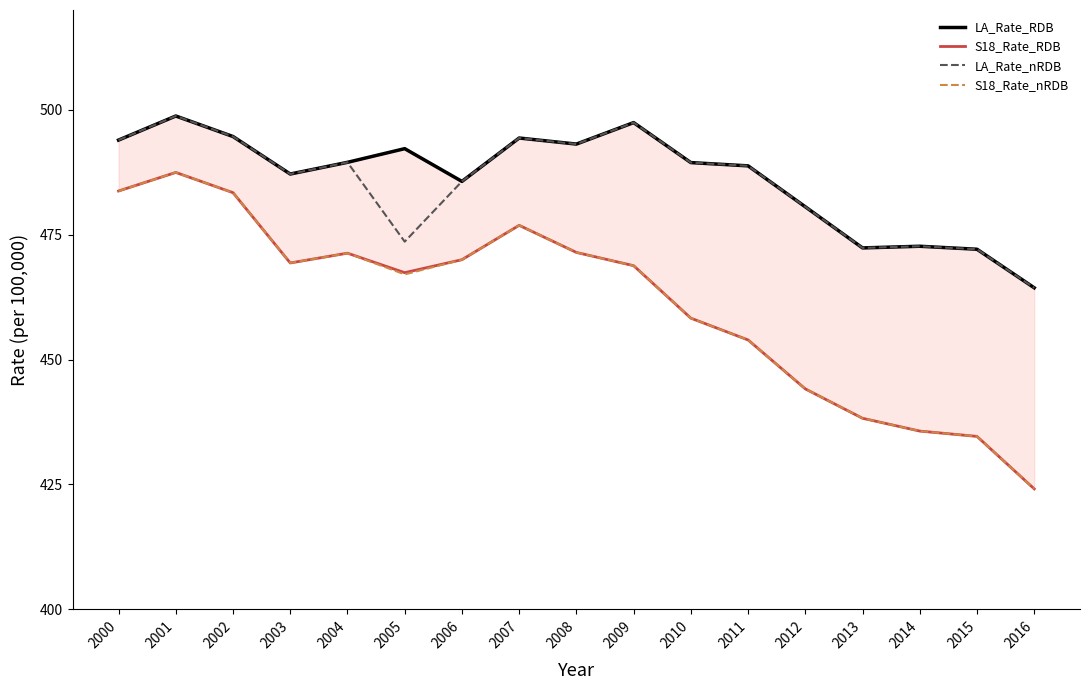

What are all the series names shown in the legend?

LA_Rate_RDB, S18_Rate_RDB, LA_Rate_nRDB, S18_Rate_nRDB